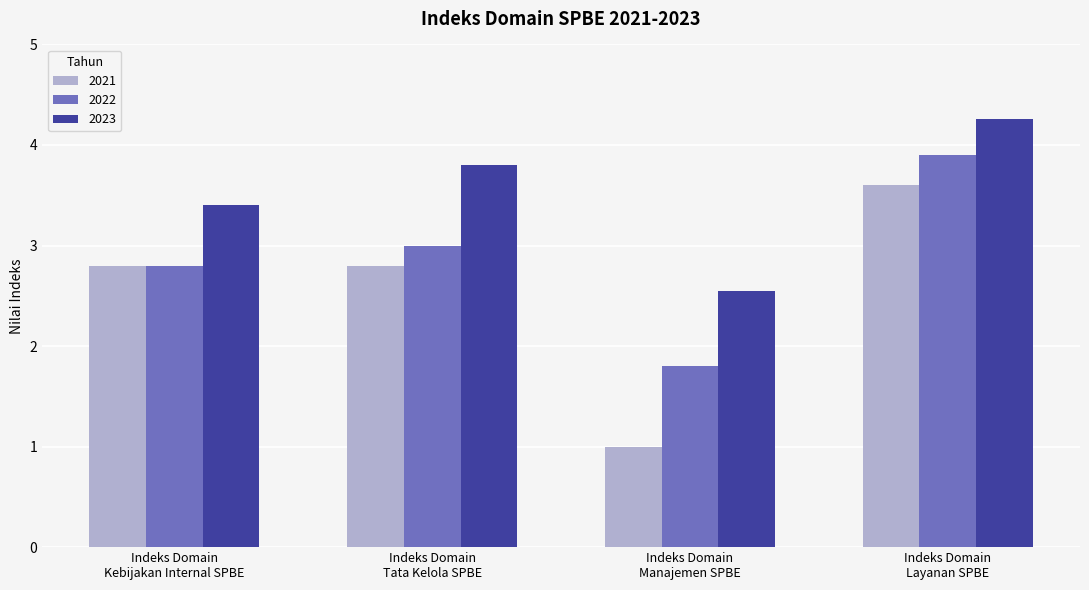

What is the total value across all series at Indeks Domain
Kebijakan Internal SPBE?

9.0